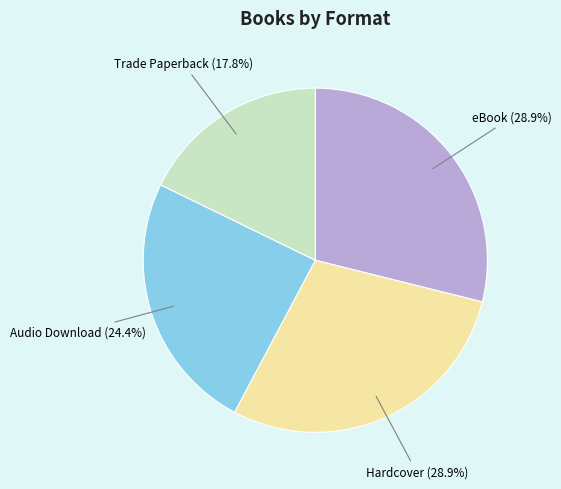

To the nearest percent, what is the combined percentage of Hardcover and eBook?

58%